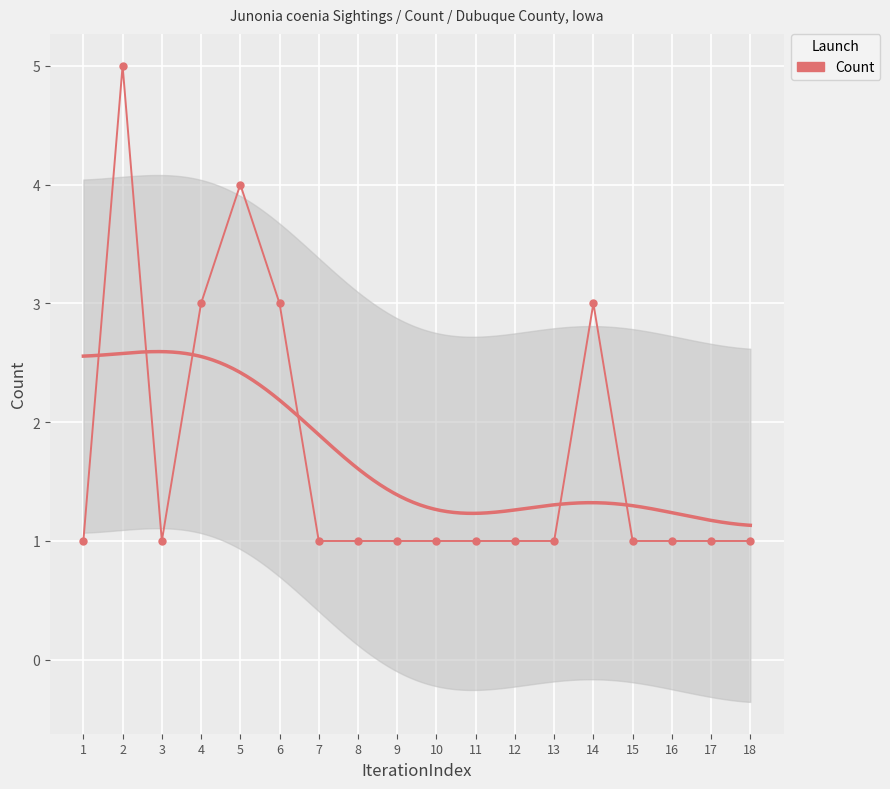

What is the difference between the values at 12 and 4?

2